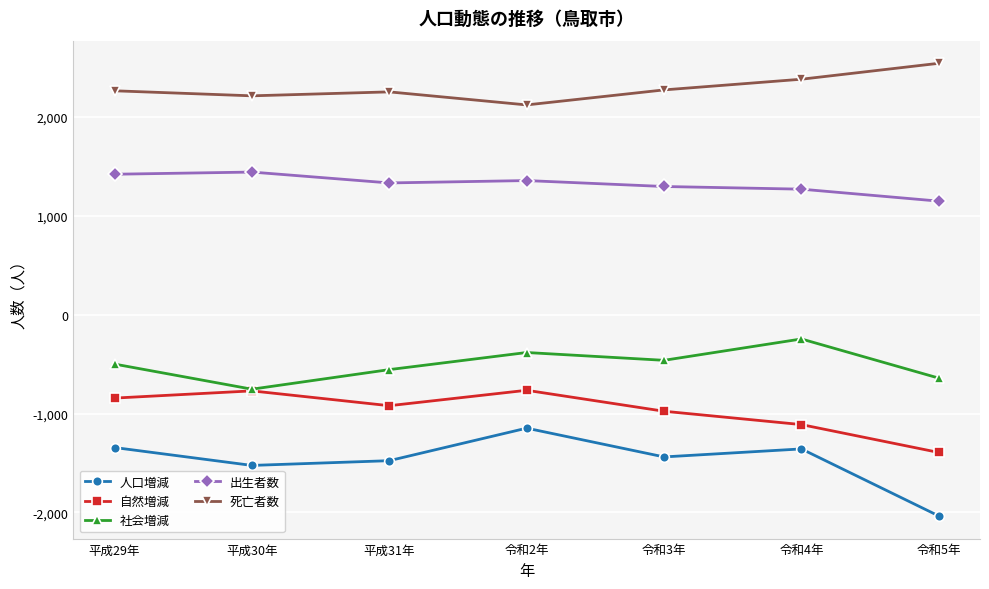

What is the value of the 死亡者数 point at the 4th from the left?

2121